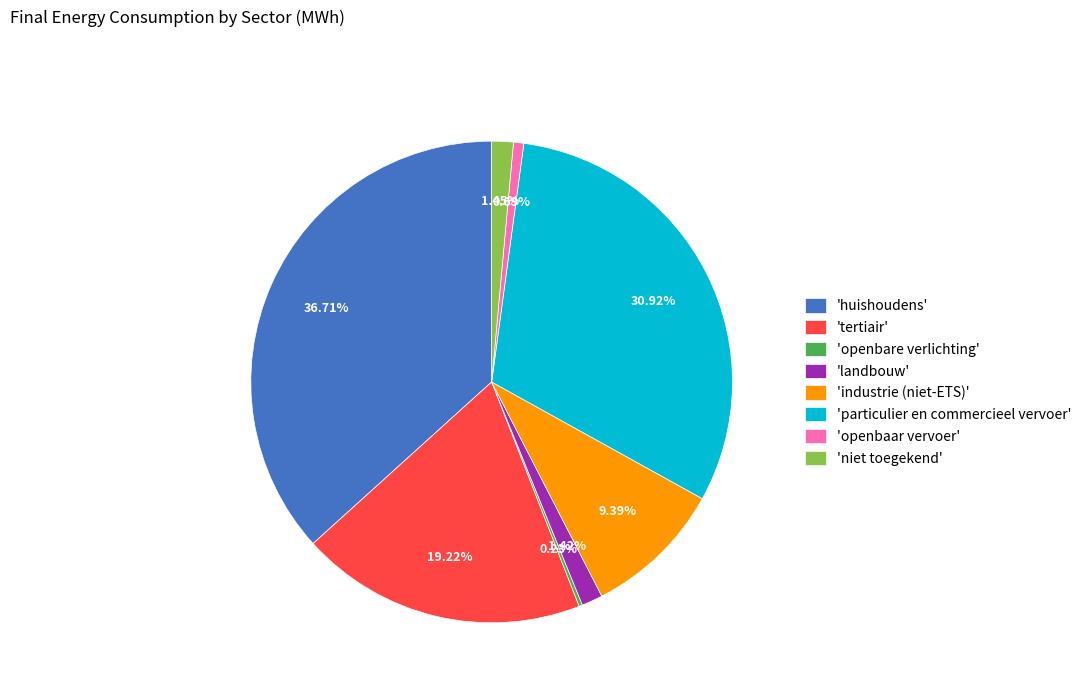

Does 'niet toegekend' account for over 50% of the chart?

No